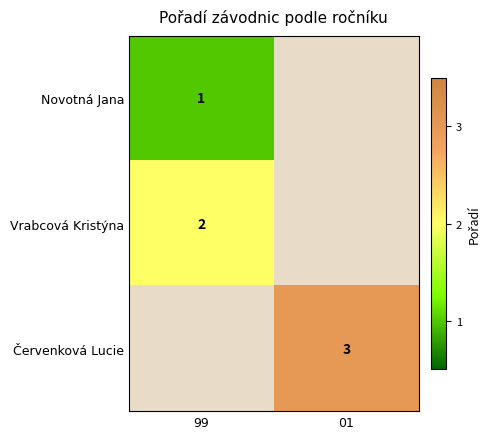

At how many categories does at least one series exceed 1?

2